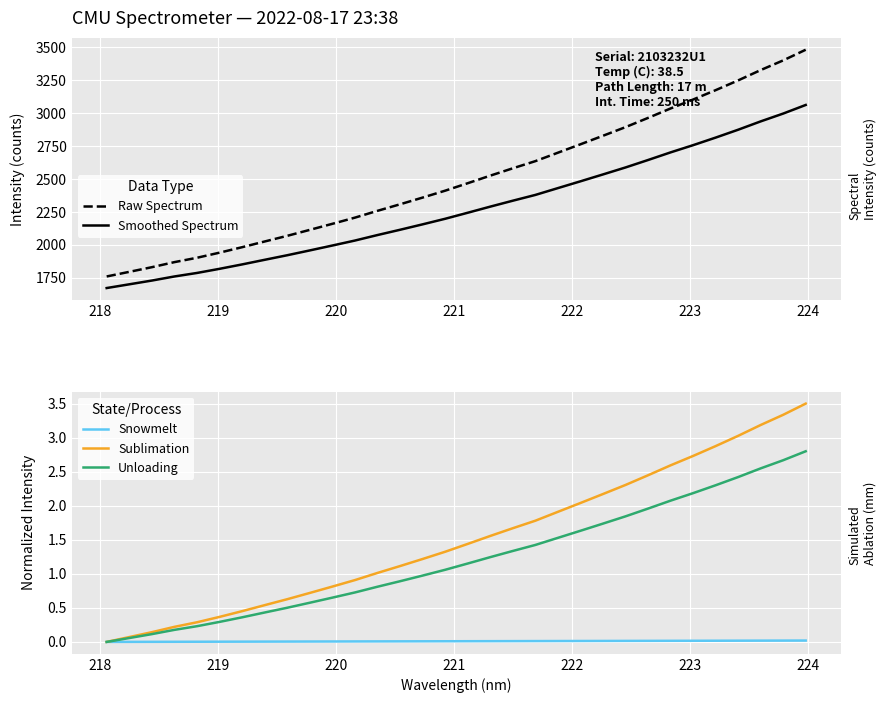

True or false: Smoothed Spectrum and Raw Spectrum cross at least once.

False